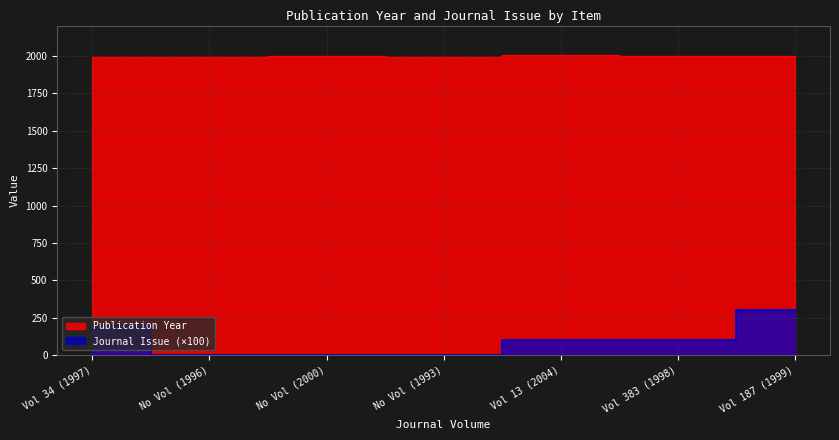

What is the maximum value for Journal Issue?

300